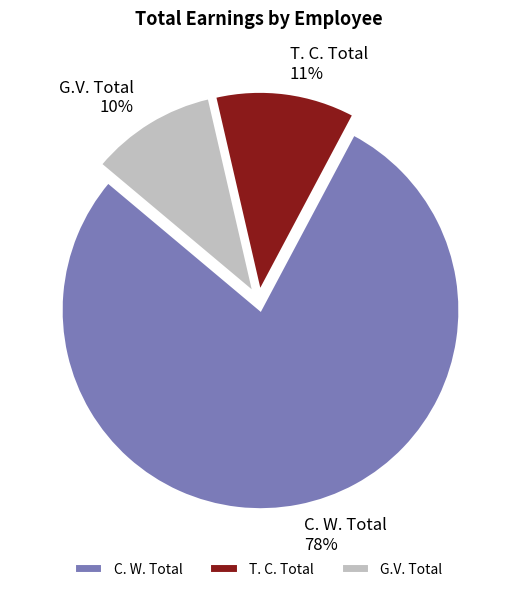

To the nearest percent, what percentage of the pie is T. C. Total?

11%